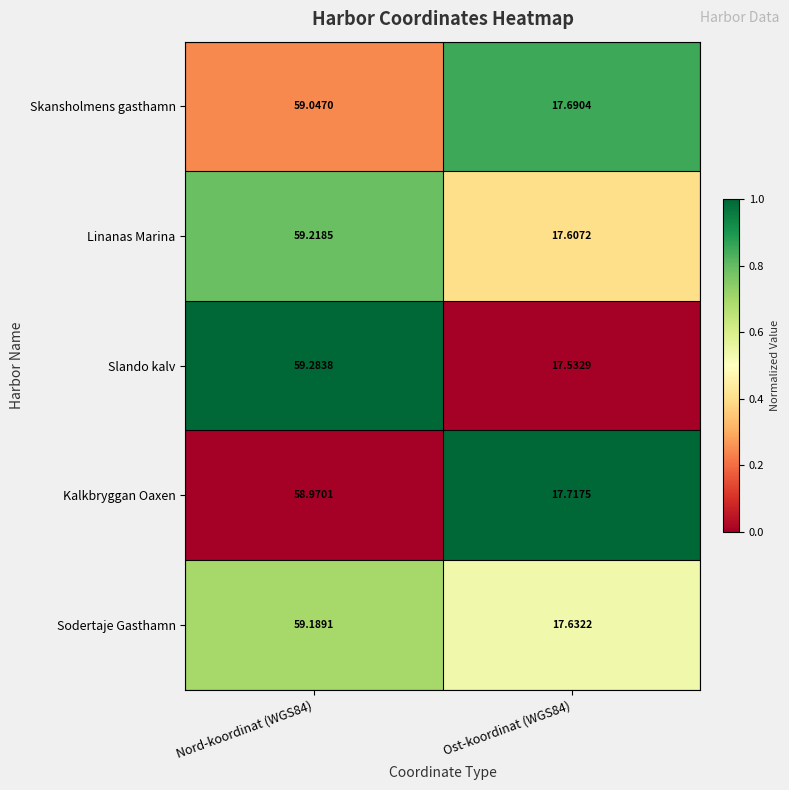

Which series has the largest range (max minus min)?

Slando kalv